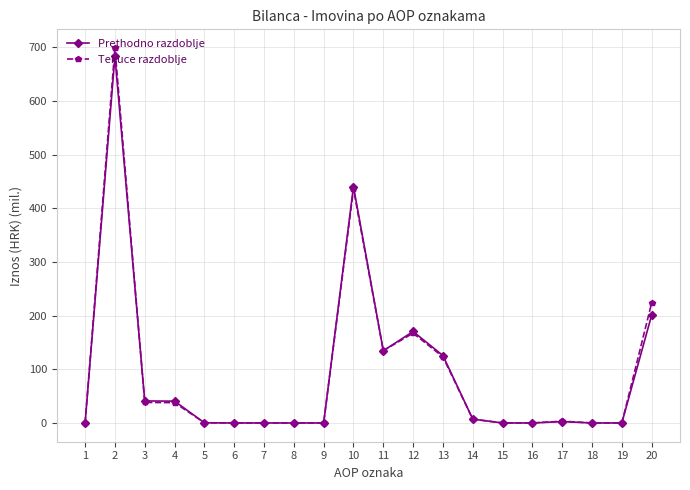

What is the value of the Tekuce razdoblje point at the 13th from the left?

123.2